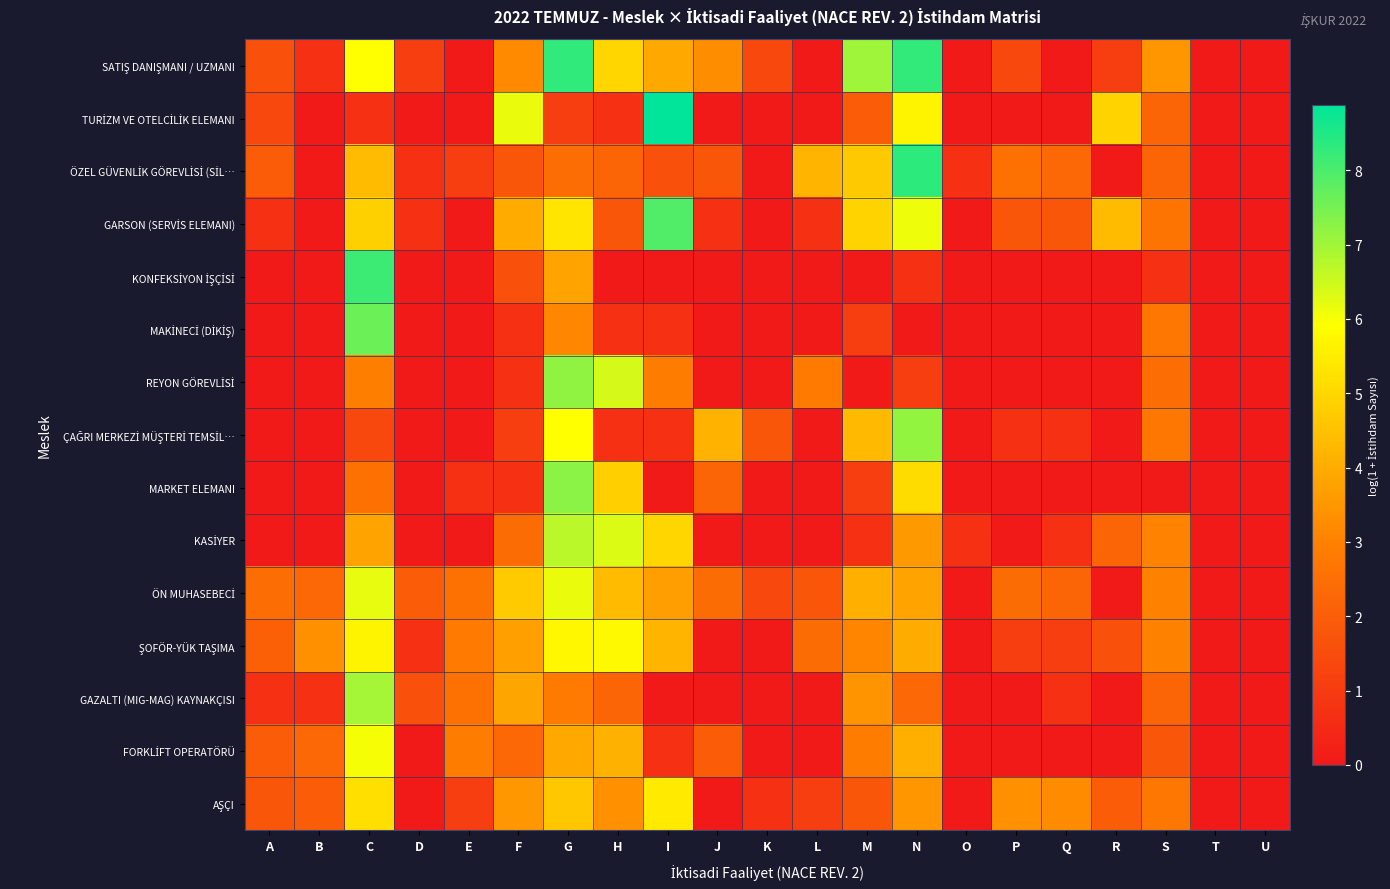

At how many categories does at least one series exceed 3?

14